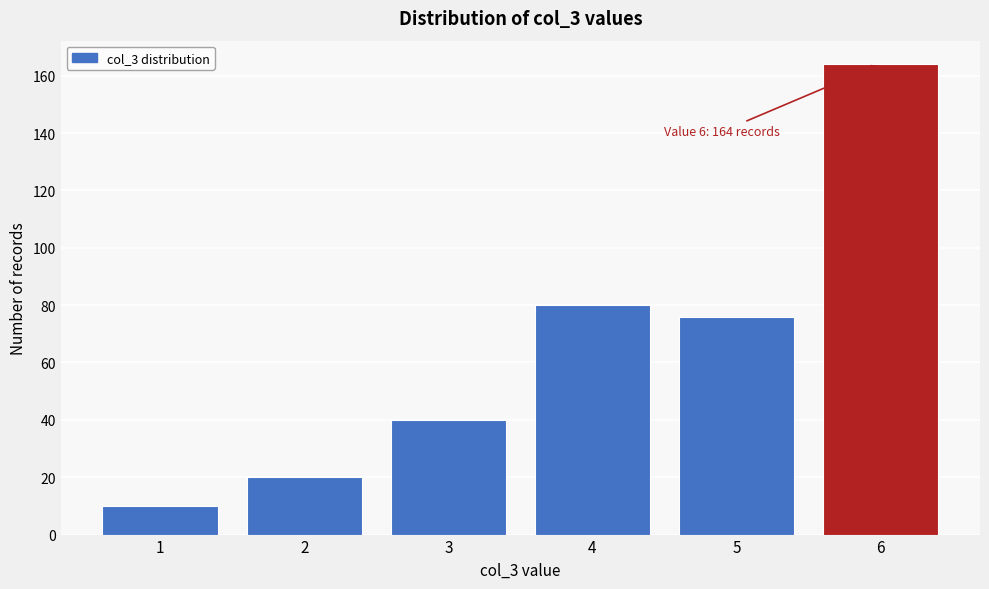

Reading left to right, transcribe all the data shown in this chart.

10	20	40	80	76	164